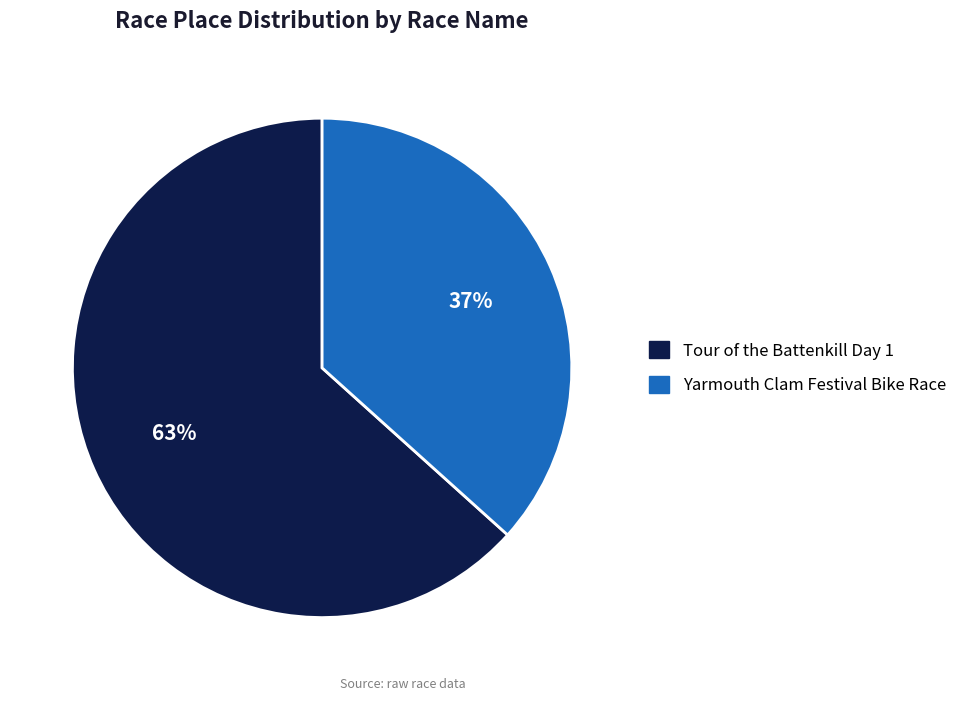

To the nearest percent, what portion does Yarmouth Clam Festival Bike Race represent?

37%